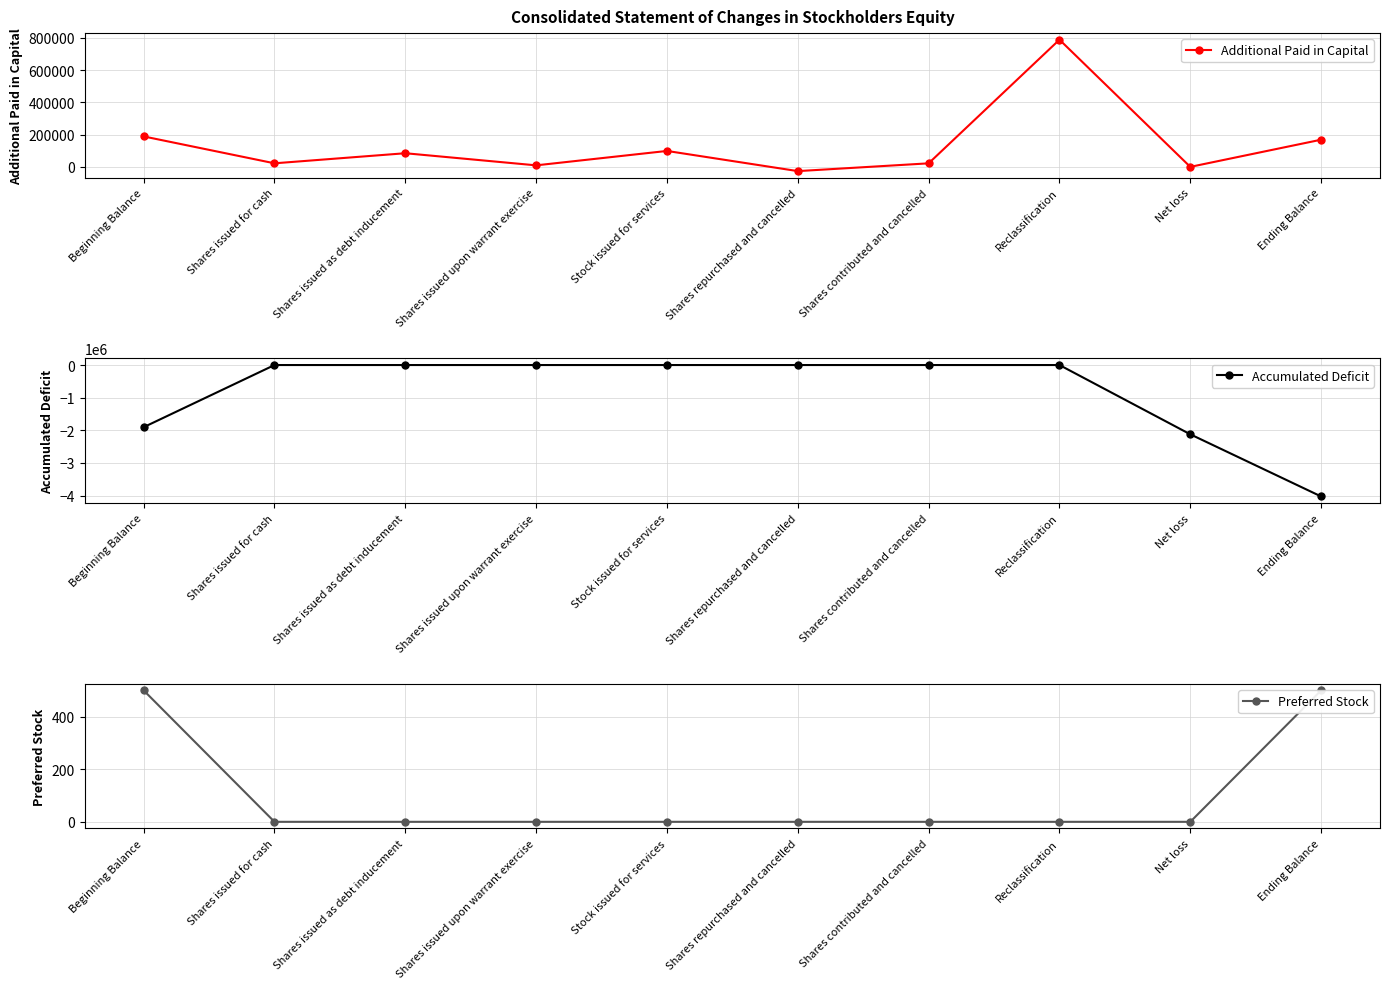

What is the value of the Additional Paid in Capital point at the 3rd from the left?

84660